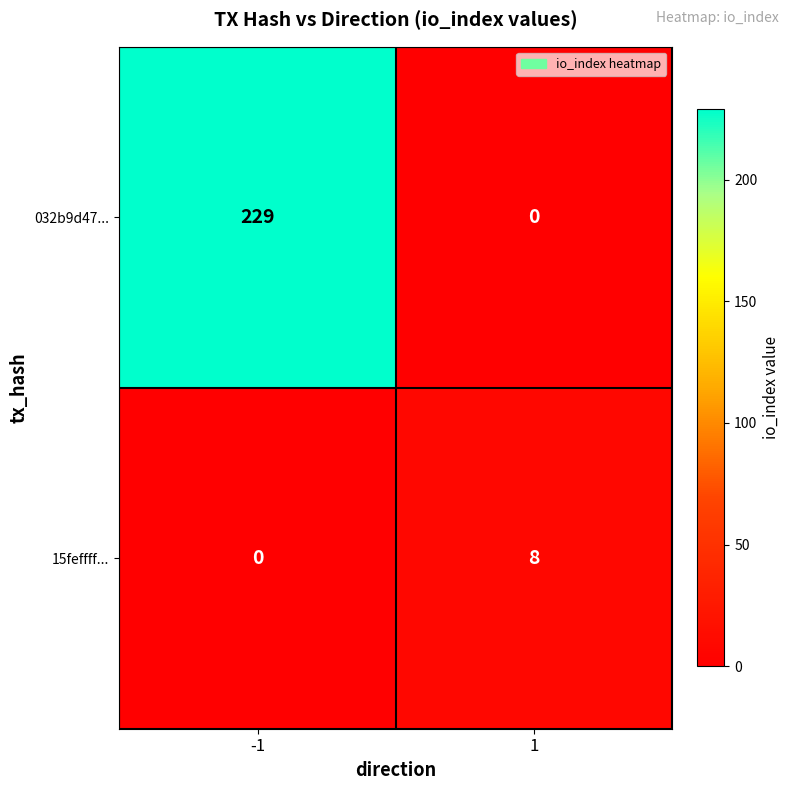

What is the difference between the 032b9d47... values at -1 and 1?

229